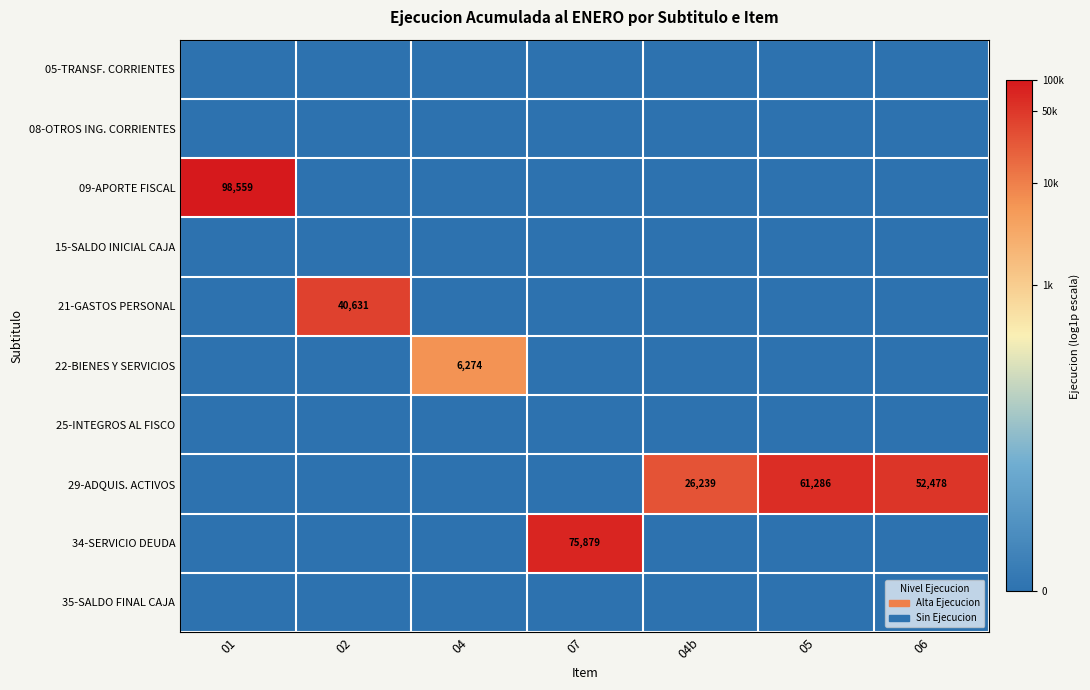

Where is 22-BIENES Y SERVICIOS nearest to the value 4?

01